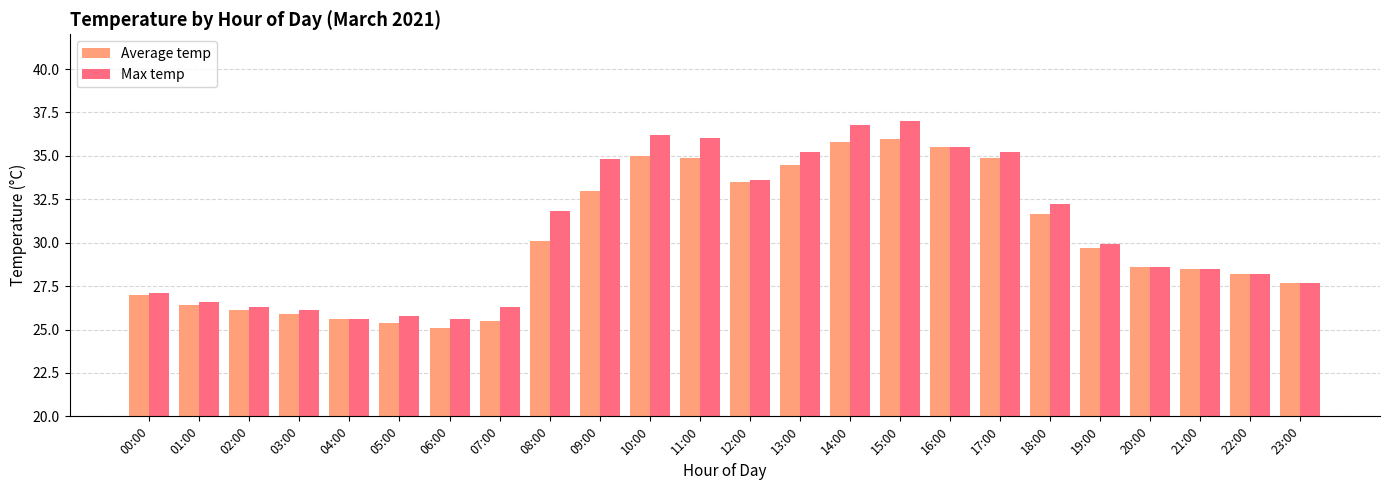

The Average temp series shows 25.5 at 07:00. True or false?

True